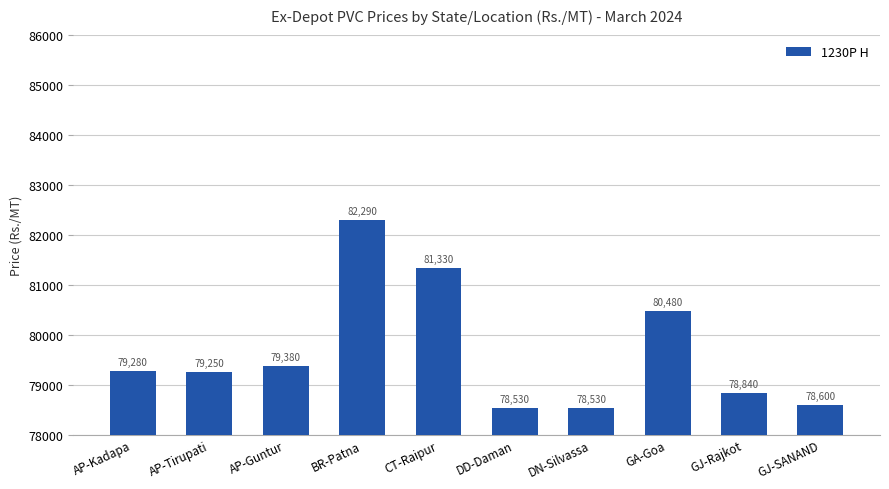

Which category has the highest value across all series?

BR-Patna